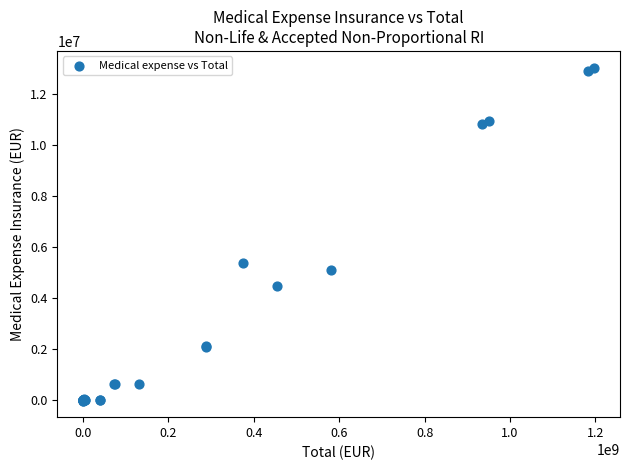

What Y value in the scatter plot is closest to 6507757?

5385250.2